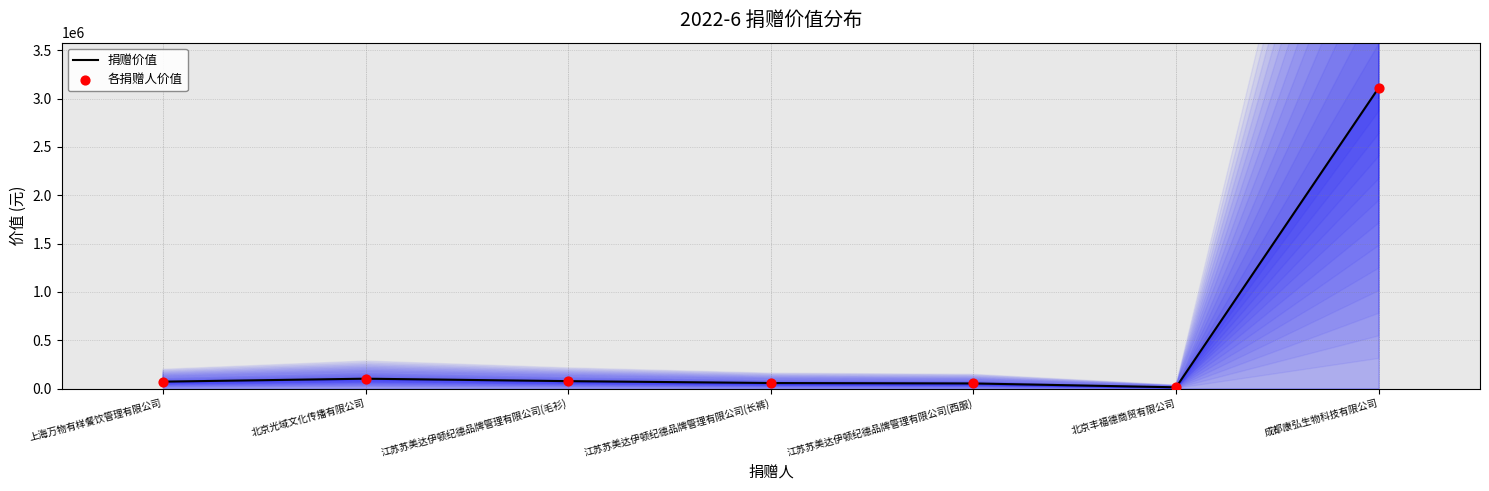

At how many categories does at least one series exceed 2205121?

1